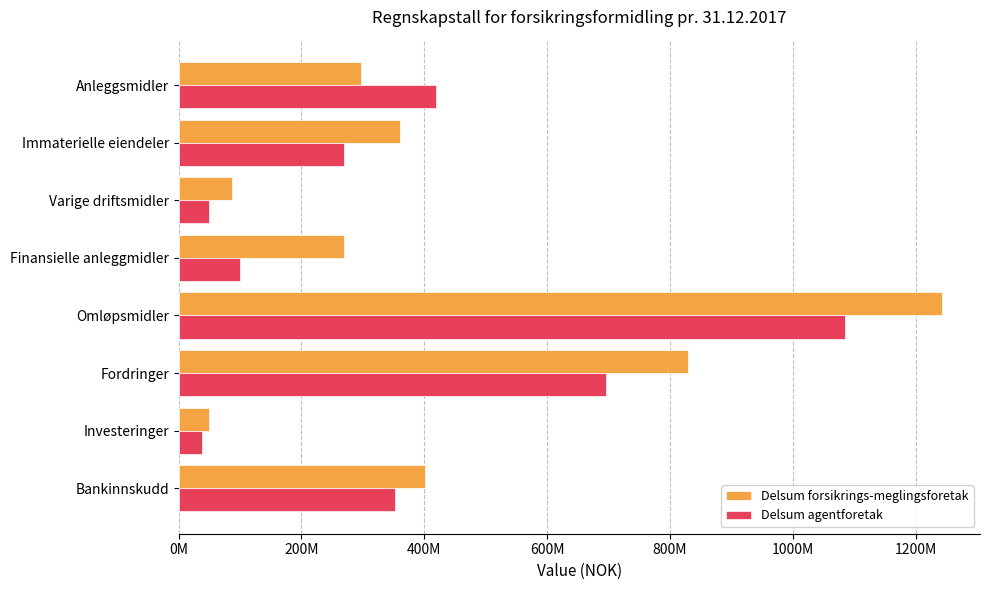

What are all the series names shown in the legend?

Delsum forsikrings-meglingsforetak, Delsum agentforetak